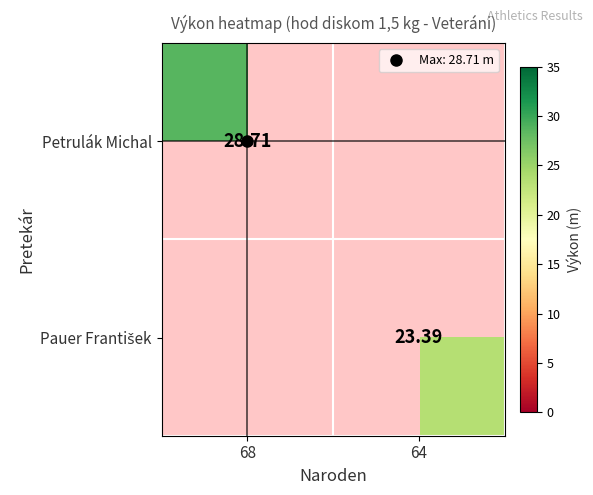

At how many categories does at least one series exceed 23?

2